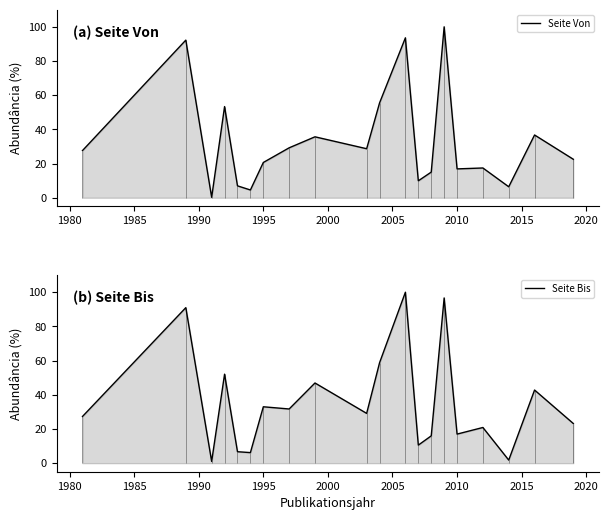

In Seite Bis, how many points are higher than both neighbors (excluding endpoints)?

8